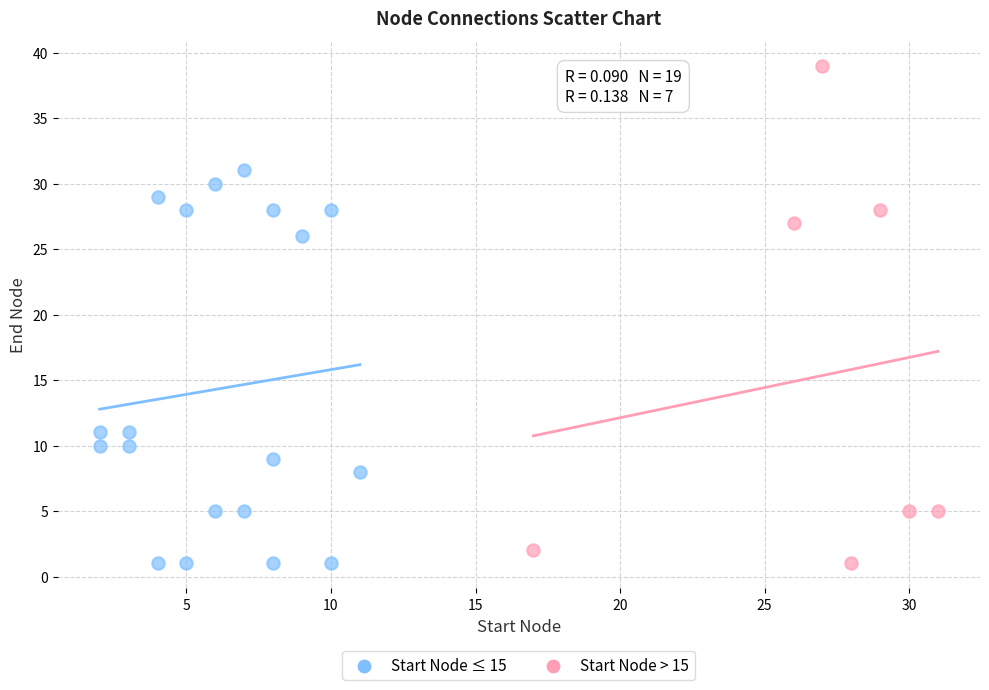

Which series contains the highest Y value?

Start Node > 15